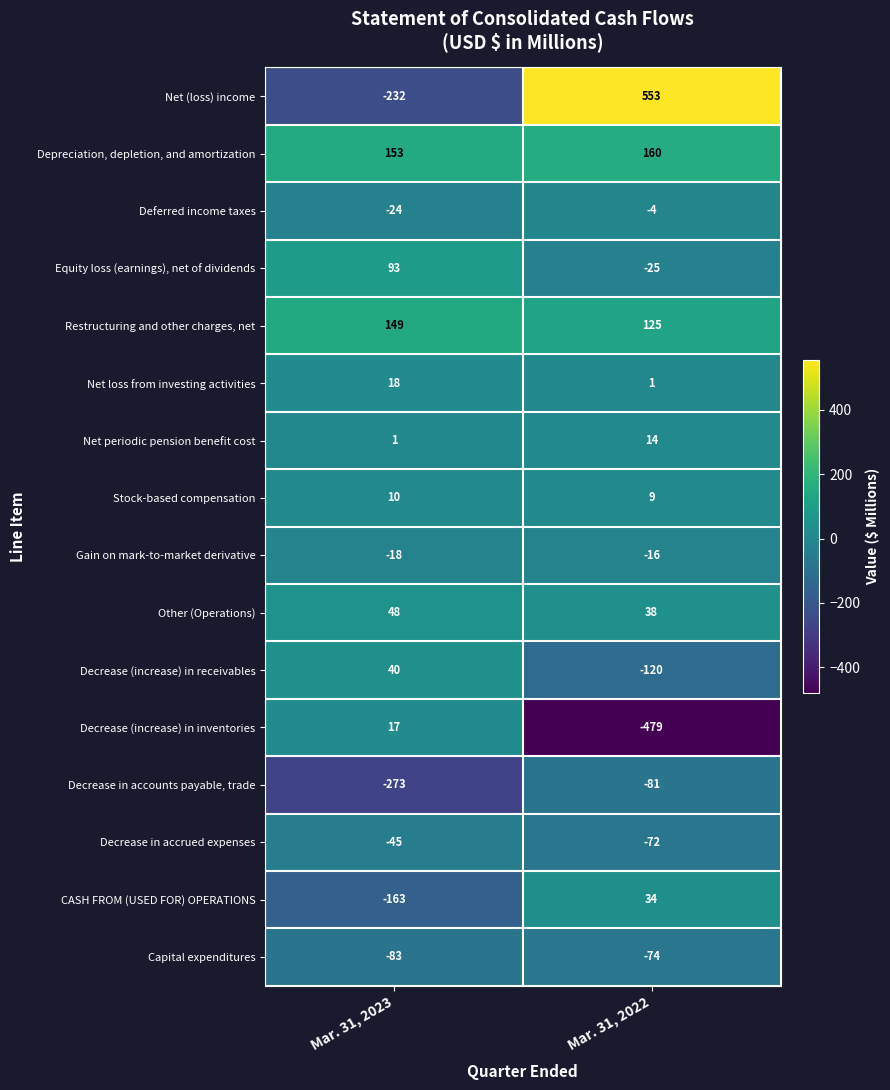

Rank the series at Mar. 31, 2022 from highest to lowest value.

Net (loss) income, Depreciation, depletion, and amortization, Restructuring and other charges, net, Other (Operations), CASH FROM (USED FOR) OPERATIONS, Net periodic pension benefit cost, Stock-based compensation, Net loss from investing activities, Deferred income taxes, Gain on mark-to-market derivative, Equity loss (earnings), net of dividends, Decrease in accrued expenses, Capital expenditures, Decrease in accounts payable, trade, Decrease (increase) in receivables, Decrease (increase) in inventories